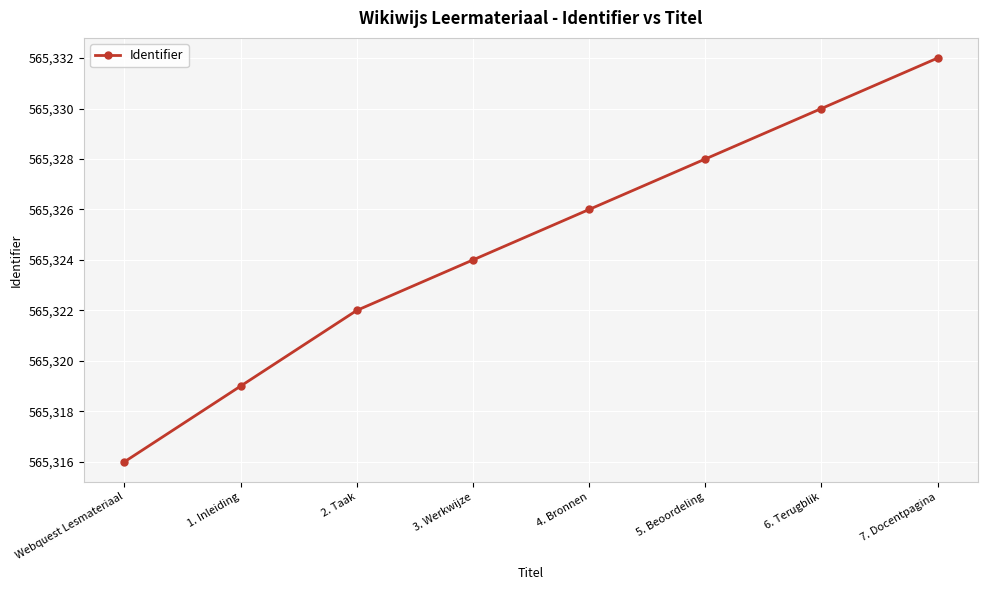

Does the chart display data point markers on the line(s)?

Yes